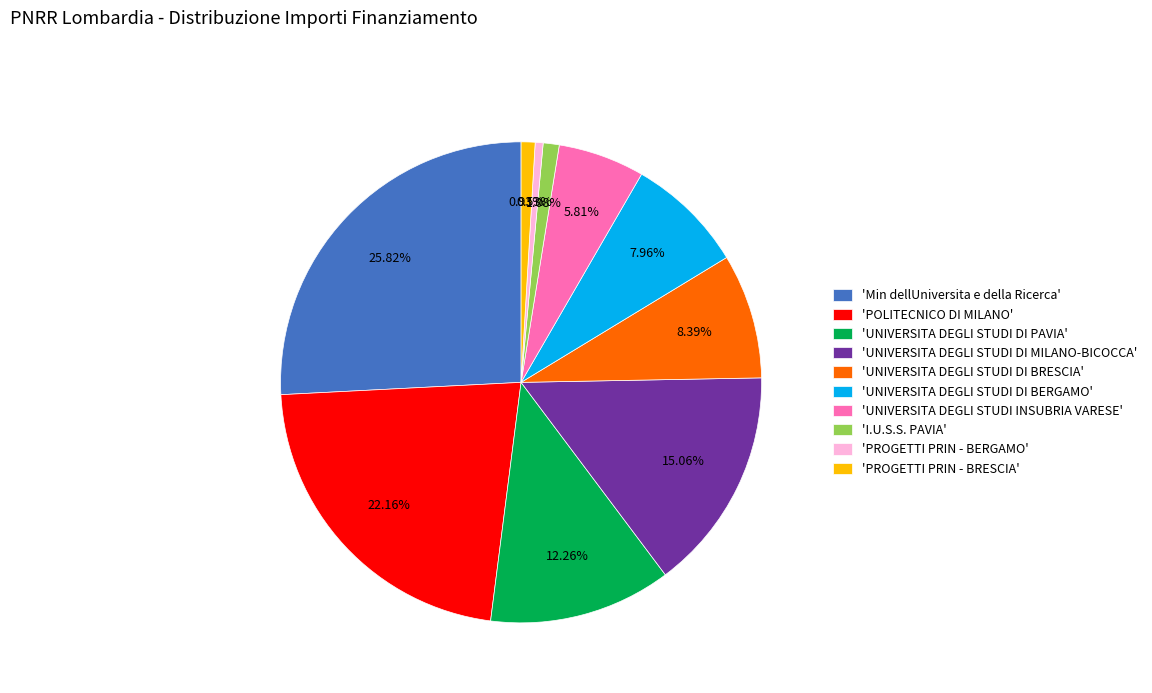

Is 'UNIVERSITA DEGLI STUDI DI BRESCIA' the majority of the pie?

No